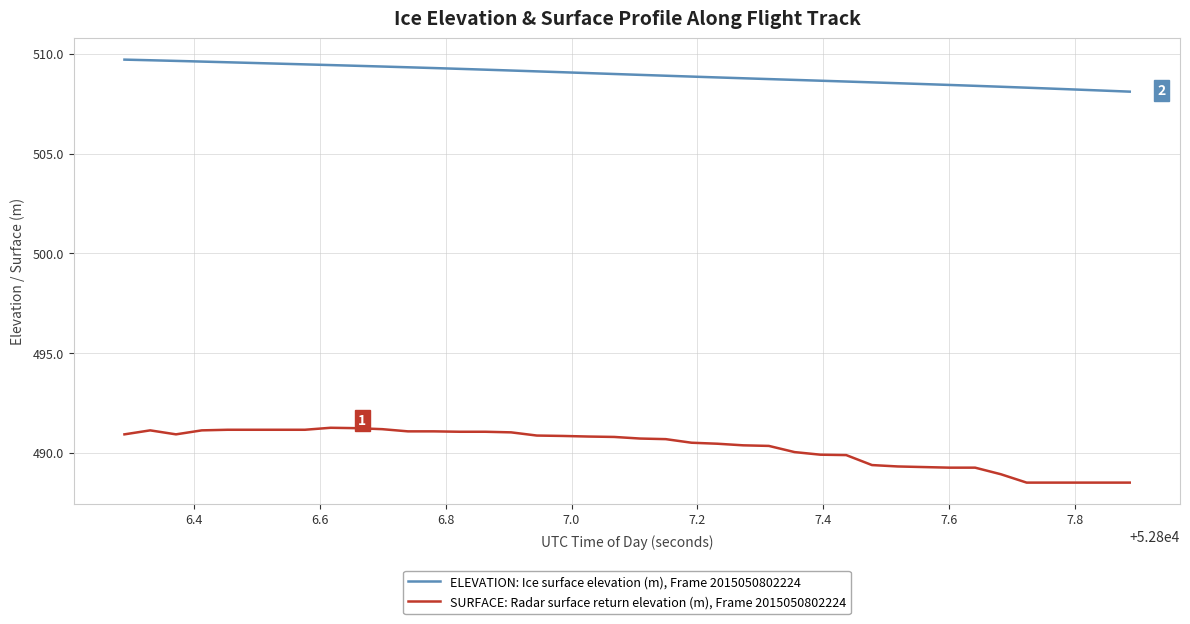

How many distinct data groups are displayed?

2